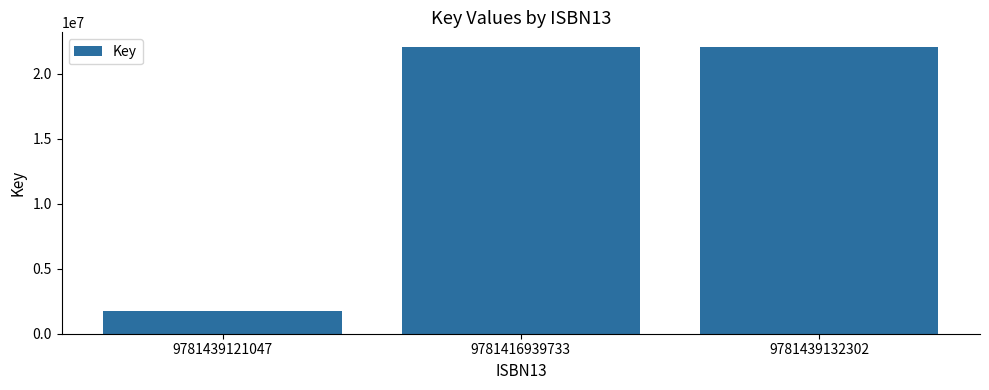

What is the label of the 2nd bar from the left?

9781416939733